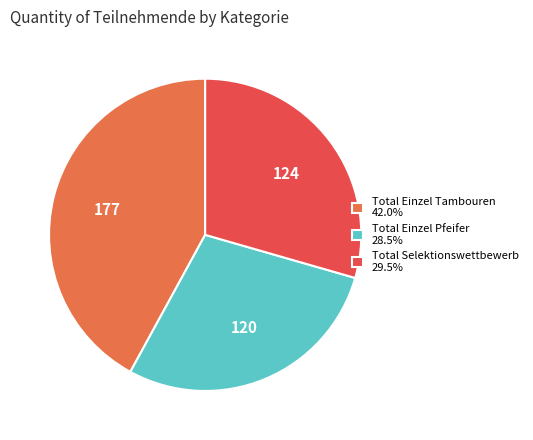

Is Total Einzel Pfeifer the majority of the pie?

No